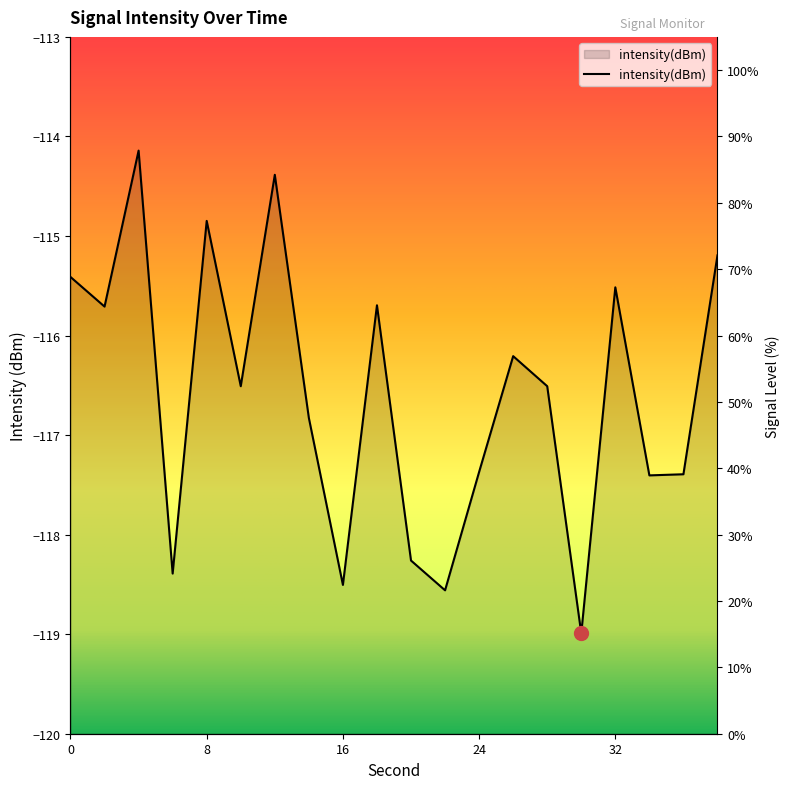

What is the difference between the second highest and minimum values?

4.6